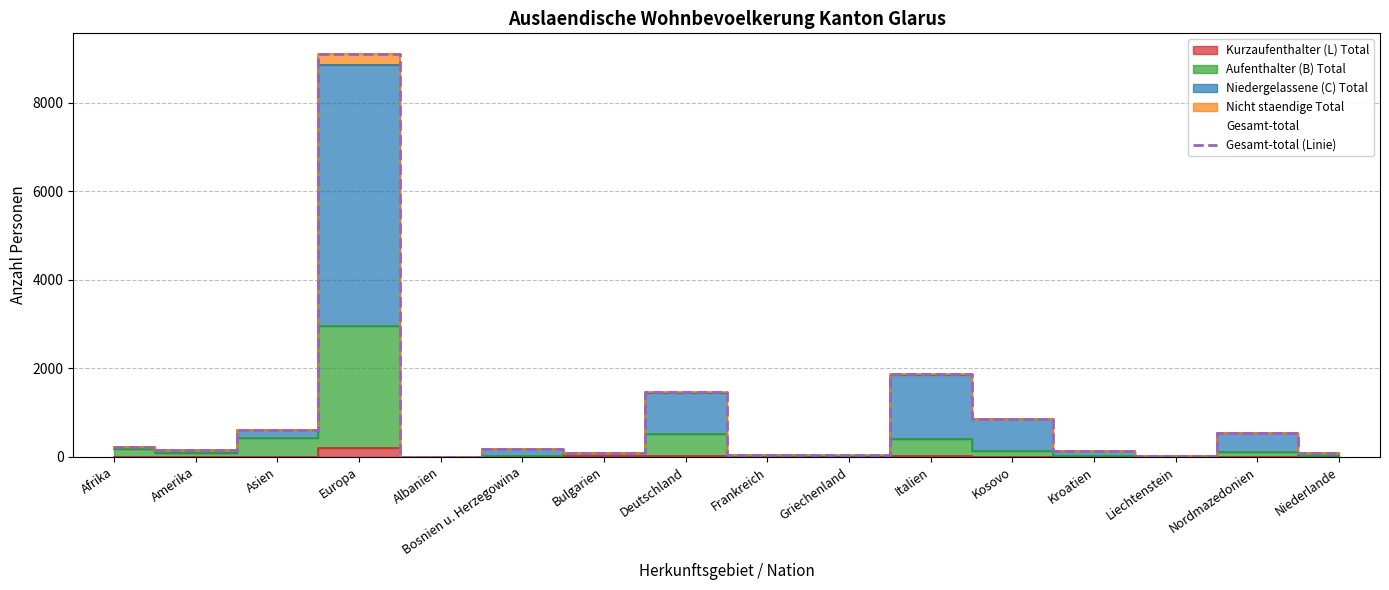

What is the approximate value at Griechenland?

32